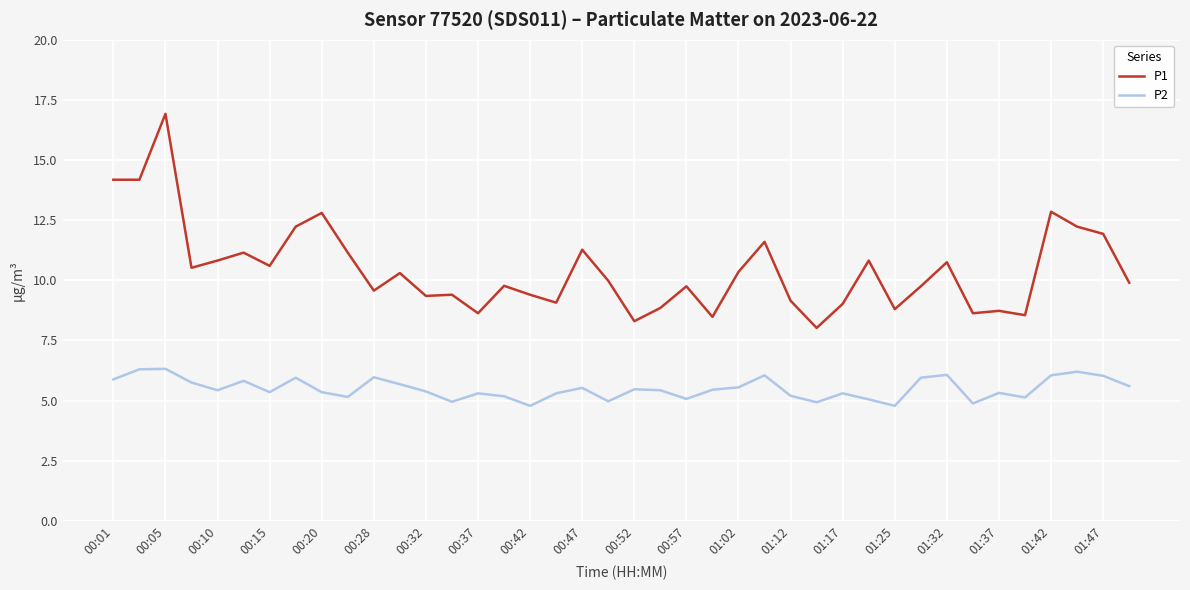

Rank the series by their average value, from lowest to highest.

P2, P1